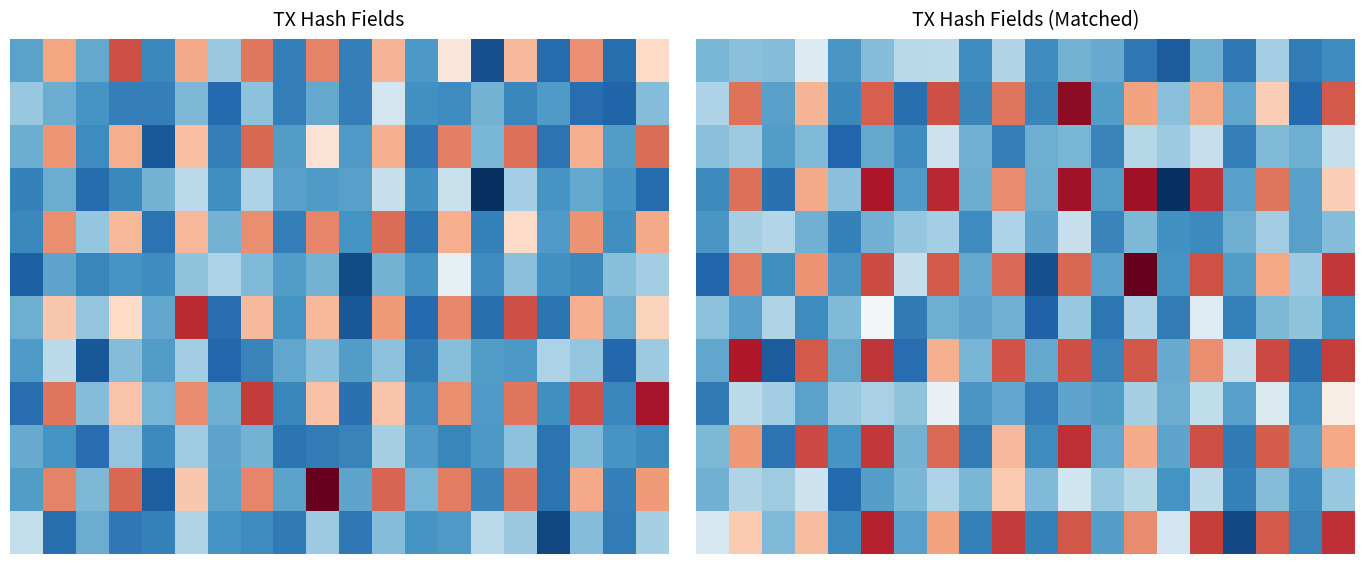

What is the spread (max minus min) of values at 9?

203.8